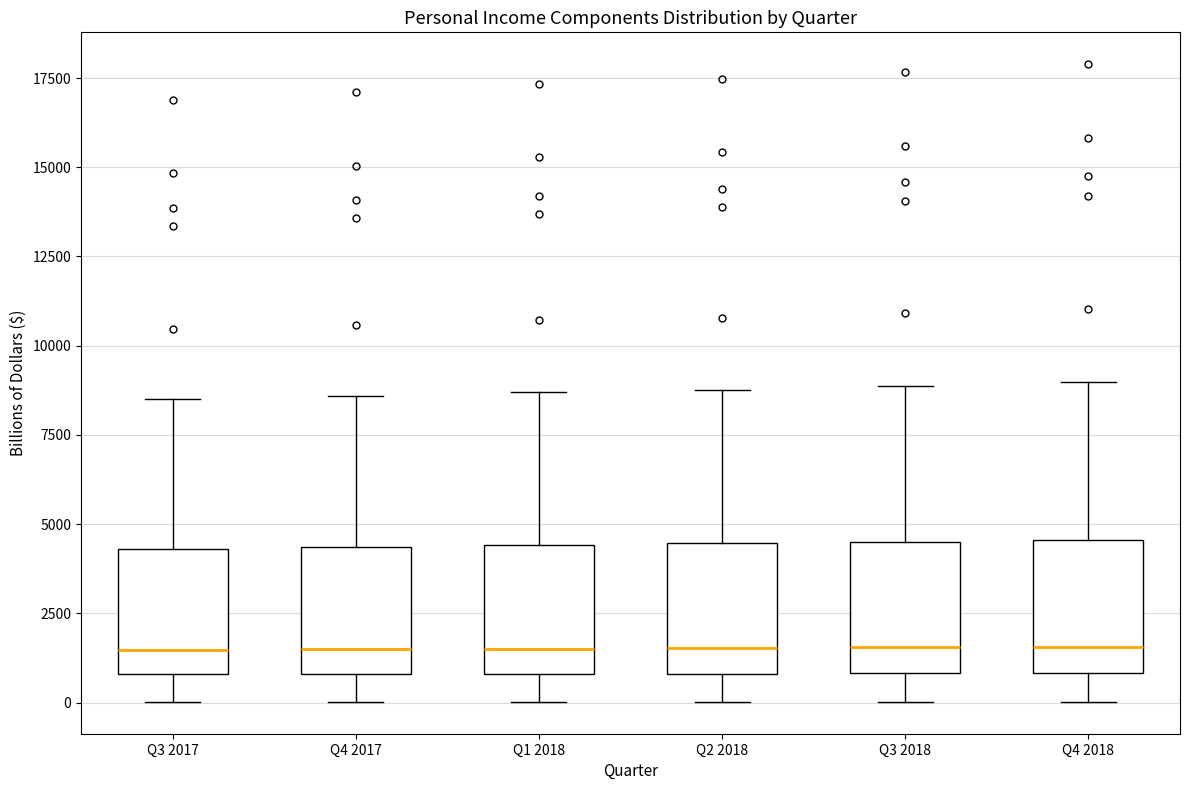

Where does the lower whisker of the box for Q1 2018 end on the y-axis? The values are not printed on the chart, so give them approximately, as read against the axis.

0